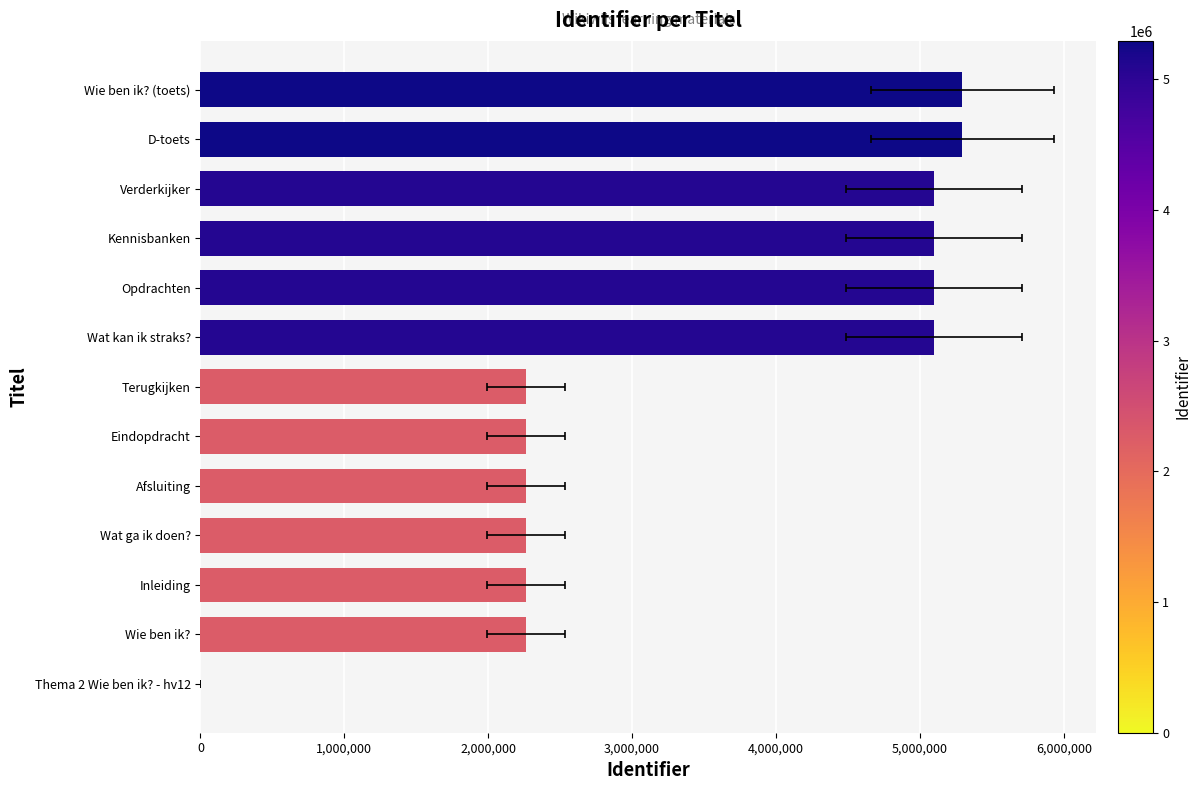

Reading left to right, extract all data points from this chart.

0	2259263	2259264	2259268	2259281	2259282	2259292	5098425	5098427	5098429	5098431	5294607	5294610